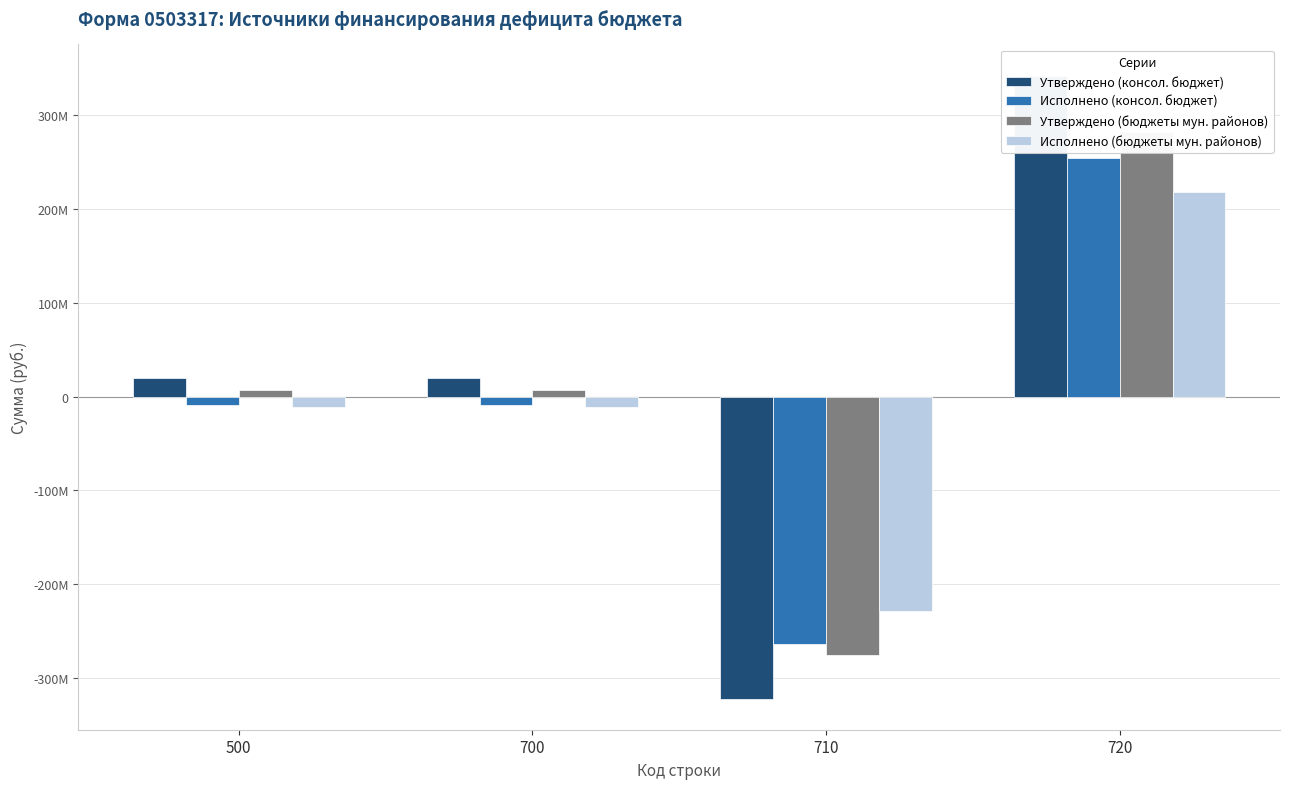

What is the smallest value displayed?

-321710110.6